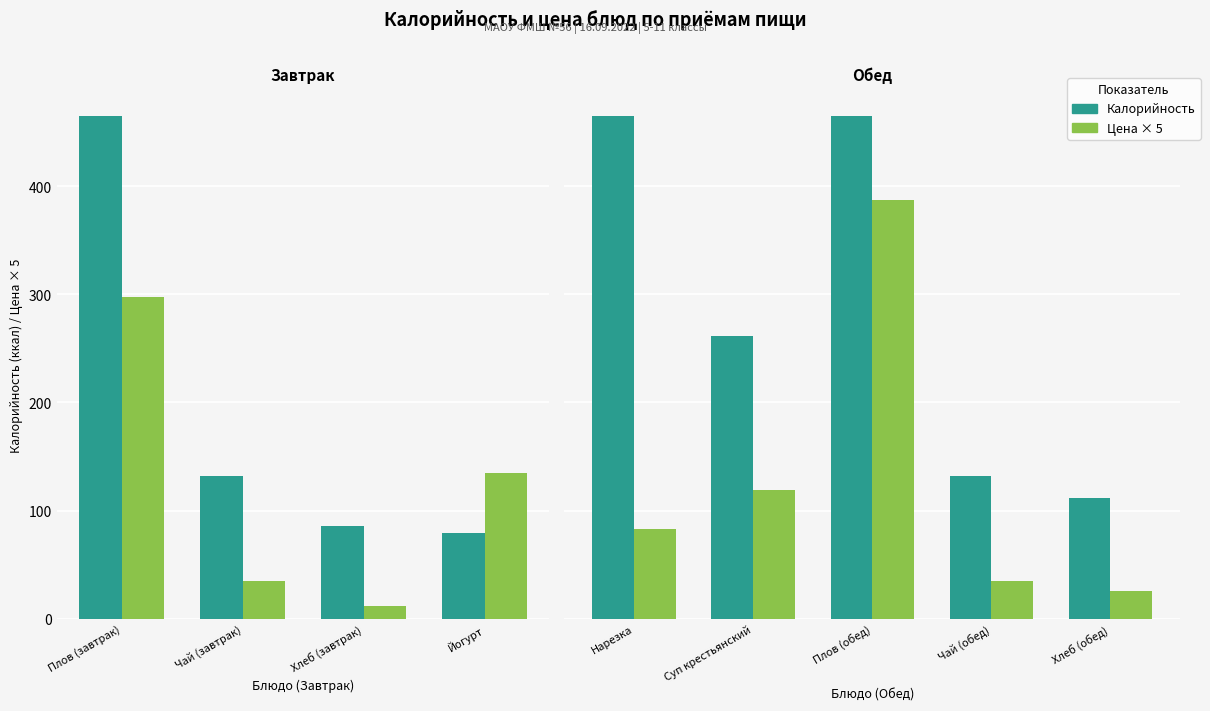

Is the value of Калорийность at Плов (обед) greater than the value of Цена × 5 at Суп крестьянский?

Yes